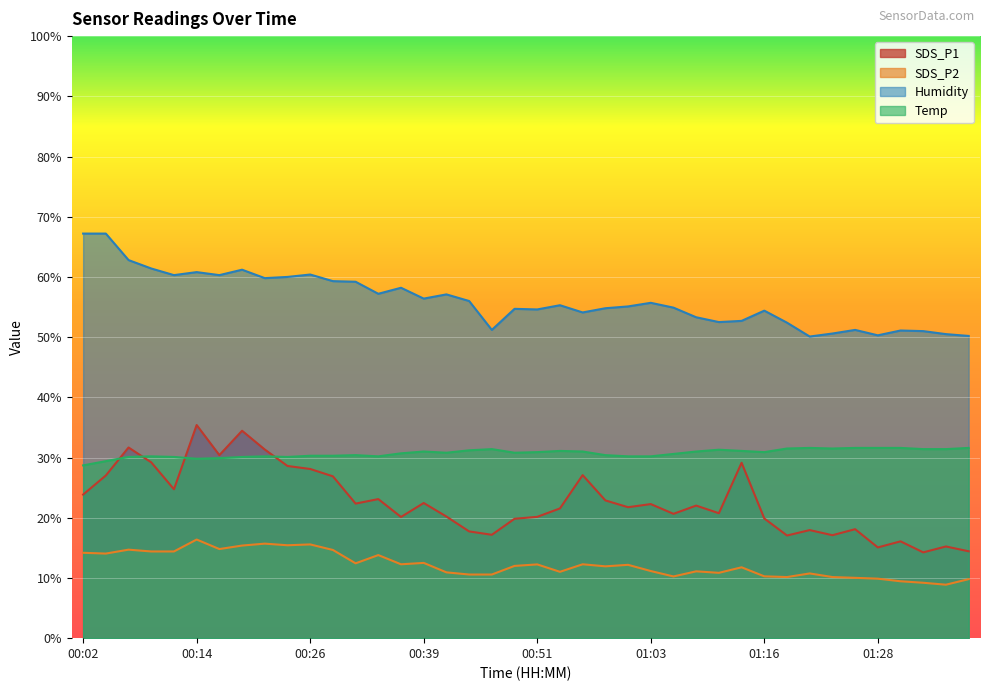

True or false: Humidity and Temp intersect in this chart.

False